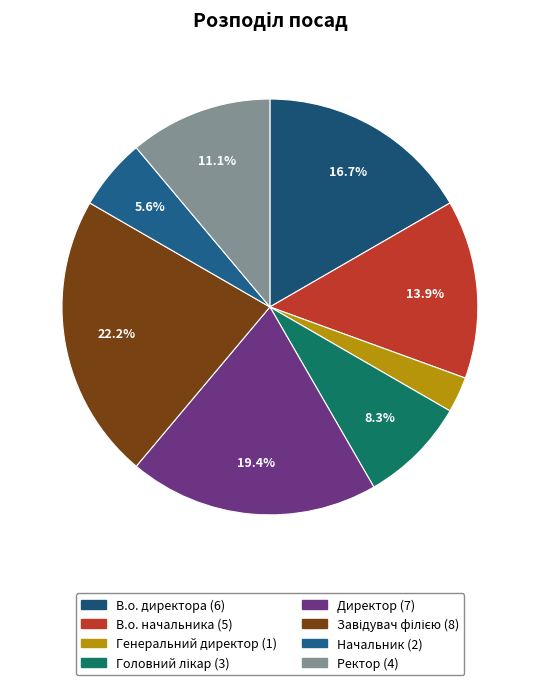

The В.о. начальника slice represents 14% of the pie. True or false?

True